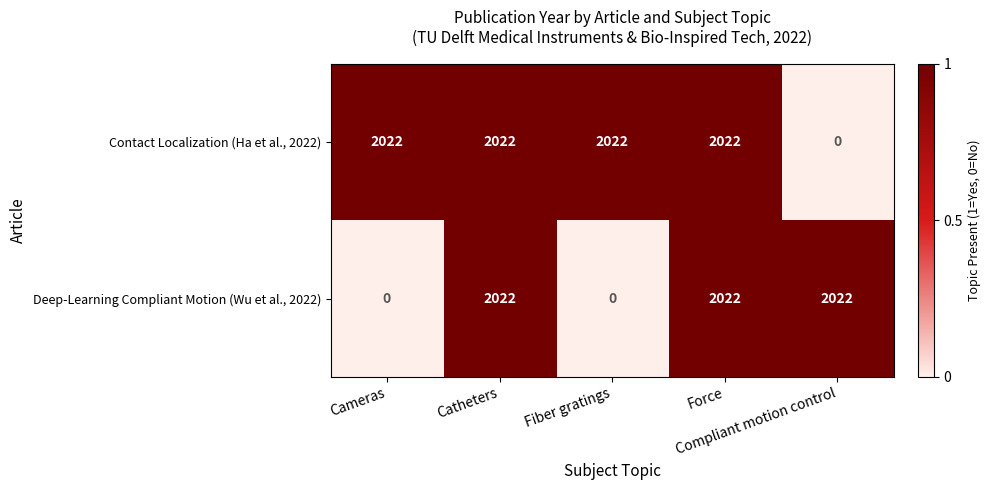

What is the difference between the maximum and second lowest values in the Deep-Learning Compliant Motion (Wu et al., 2022) series?

2022